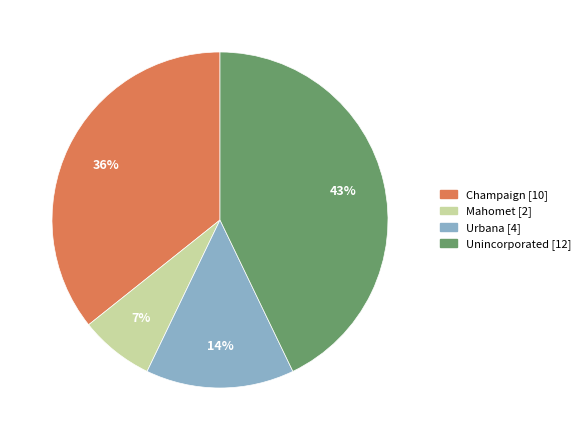

Is there a majority slice in this chart?

No